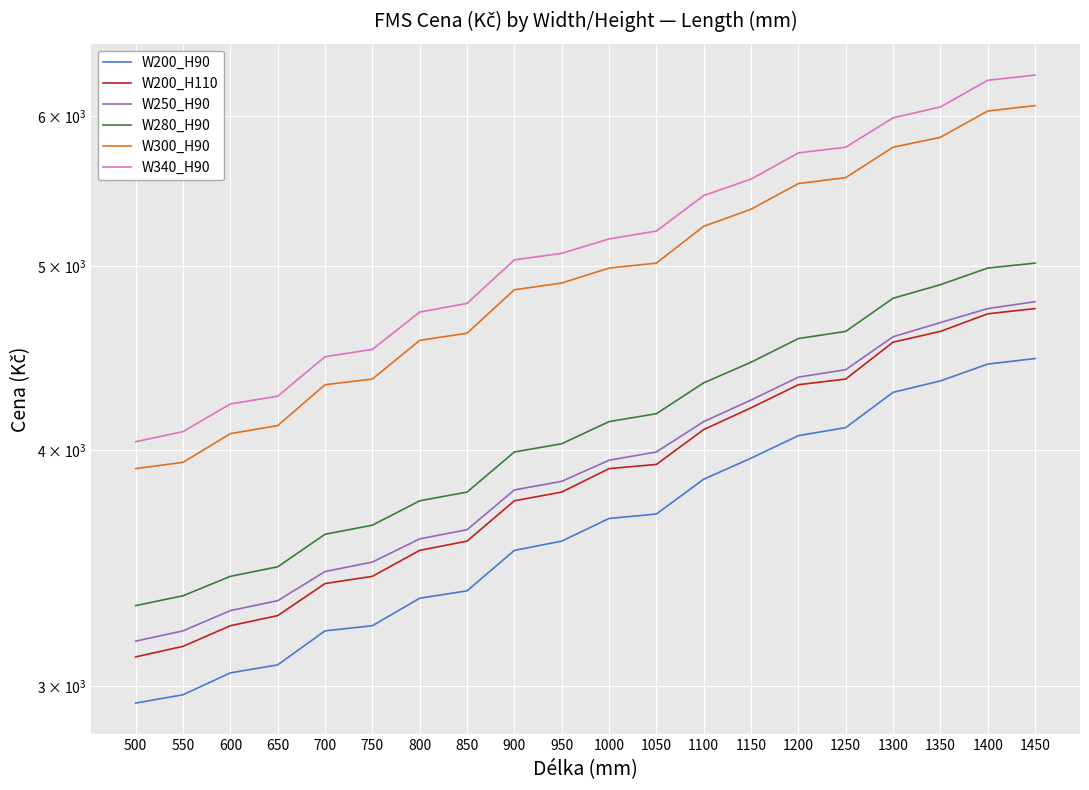

Which series changed the most between 500 and 750?

W340_H90